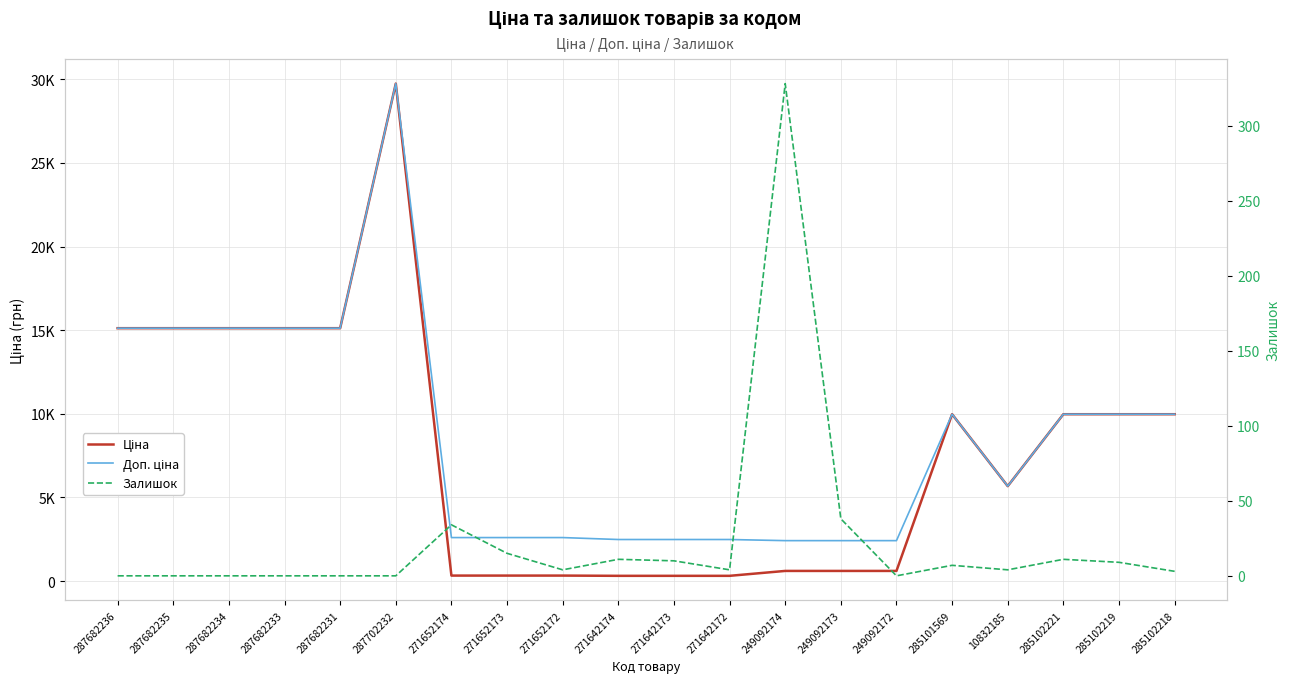

True or false: Залишок has more than 1 points higher than both neighbors.

True